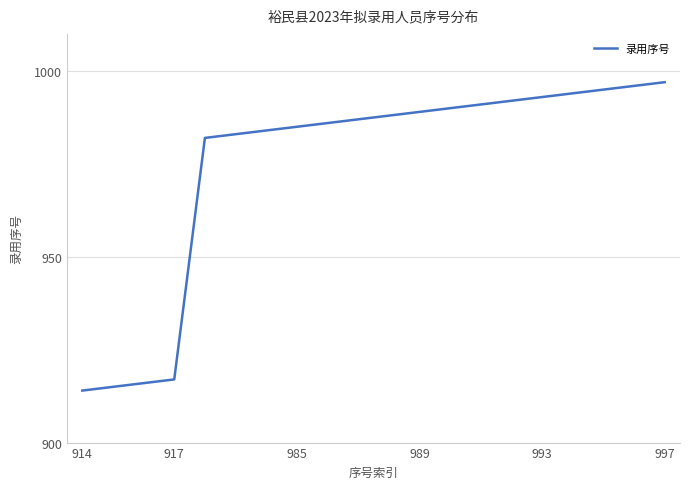

What is the difference between the maximum and minimum values?

83